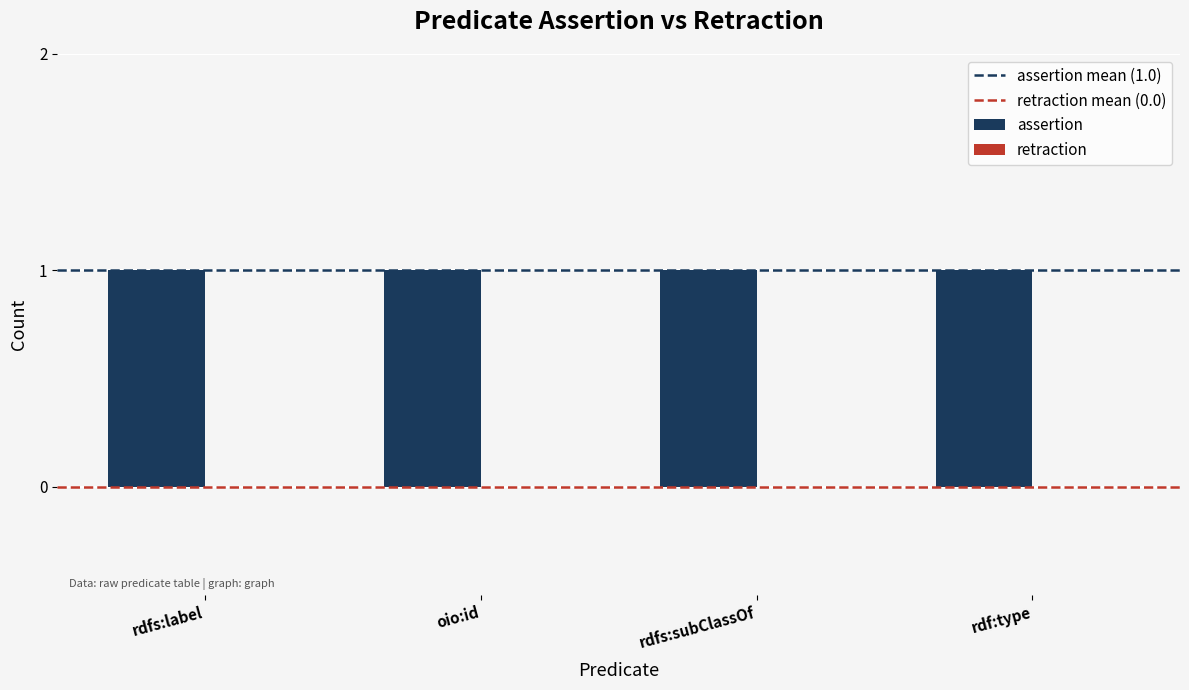

Which has a higher value, rdf:type or rdfs:label?

rdf:type